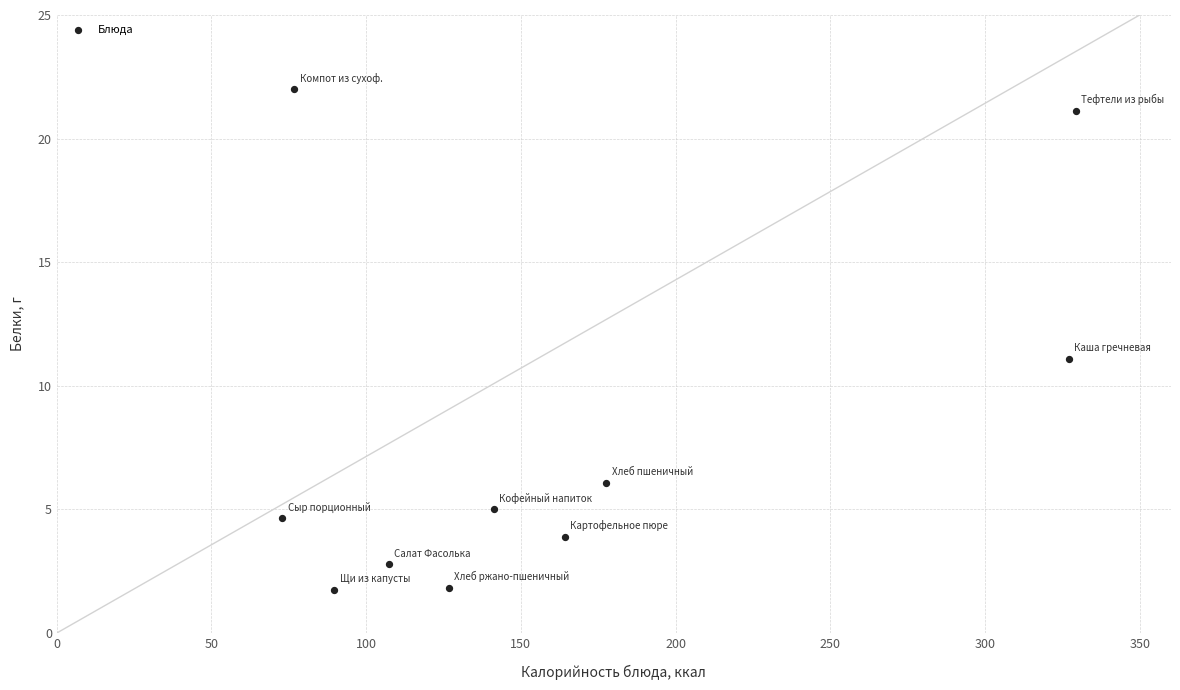

What is the range of Y values (max minus min)?

20.2